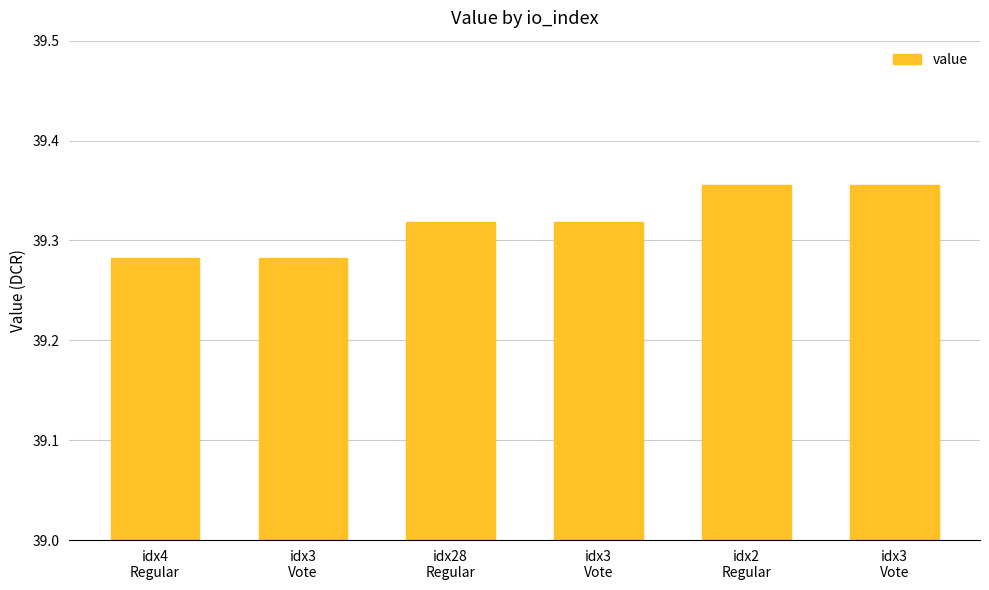

Does the chart contain stacked bars?

No